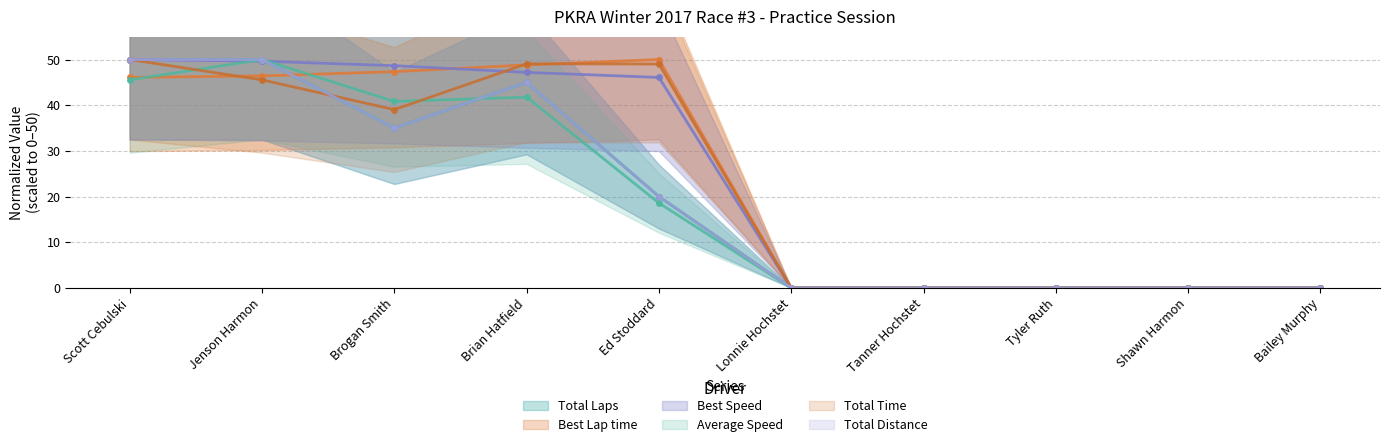

True or false: Total Laps and Total Distance cross at least once.

False